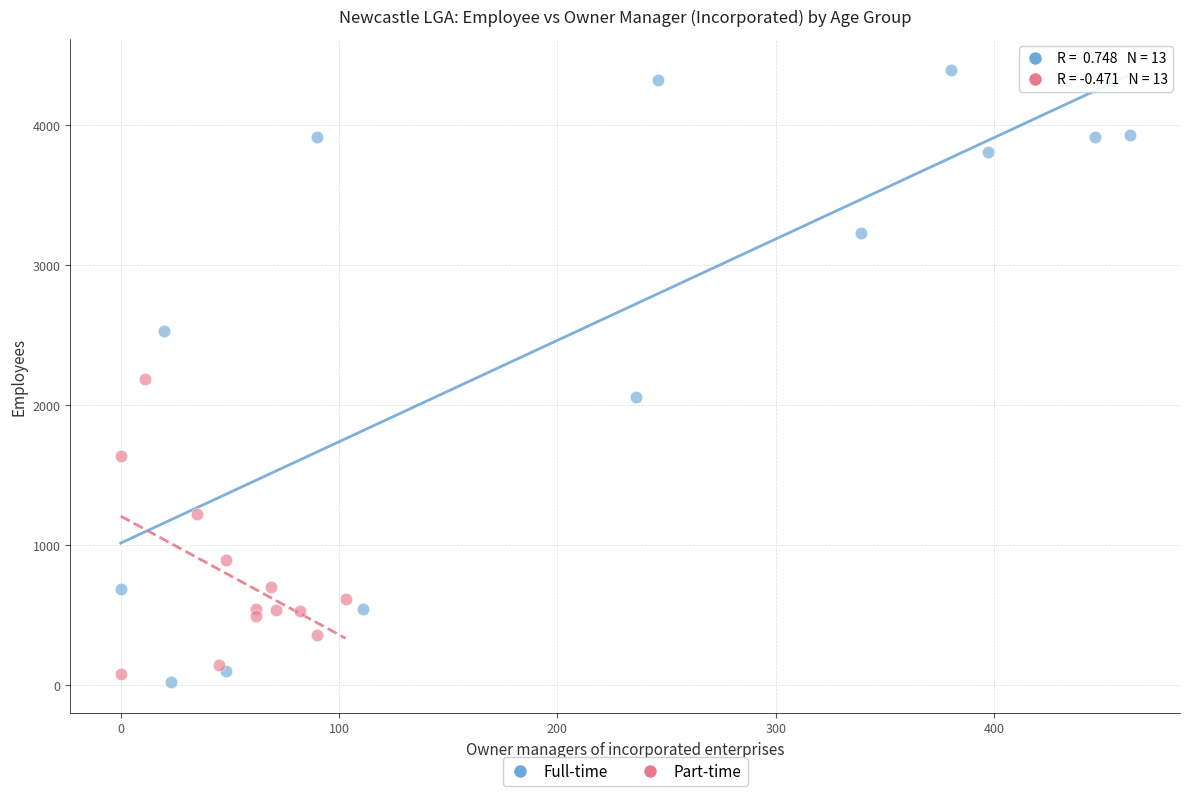

What are all the series names shown in the legend?

Full-time, Part-time